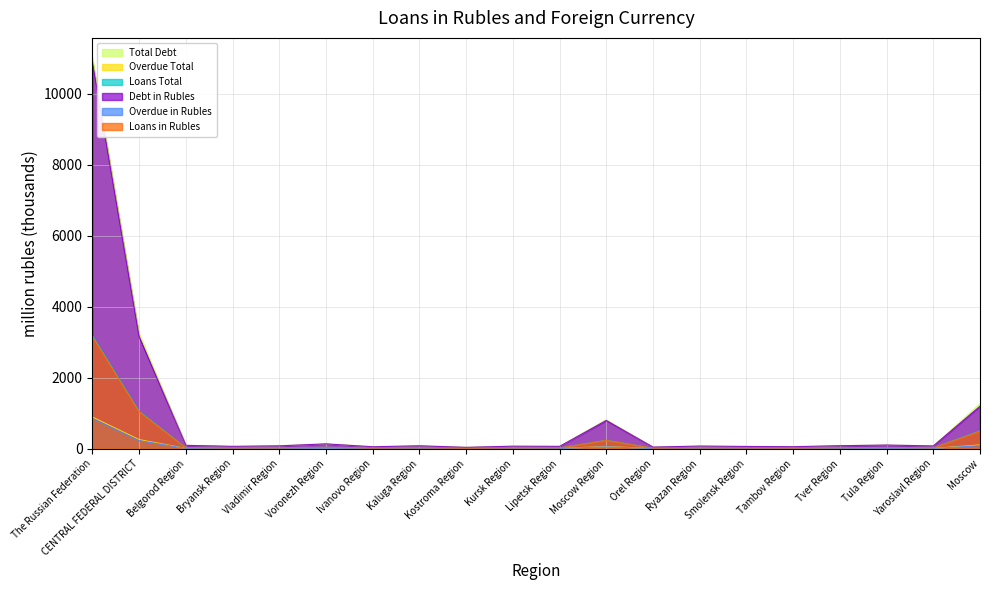

Is the value of Debt in Rubles at Belgorod Region greater than the value of Overdue Total at CENTRAL FEDERAL DISTRICT?

No